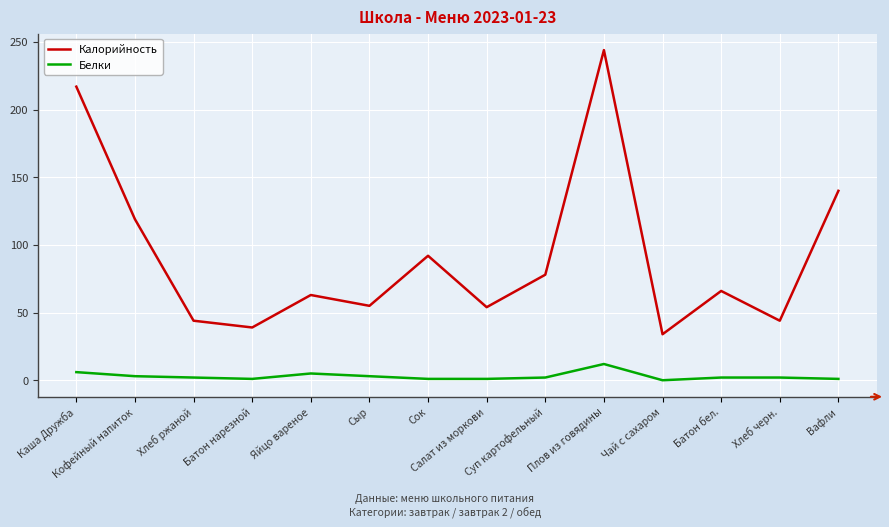

What is the average value of the Белки series?

3